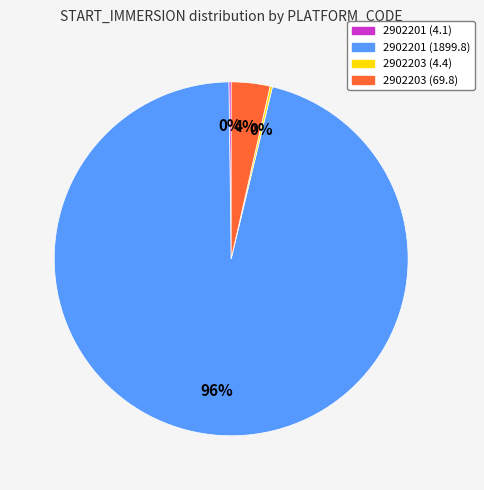

Is it true that 2902201 (1899.8) is 96% of the pie?

True